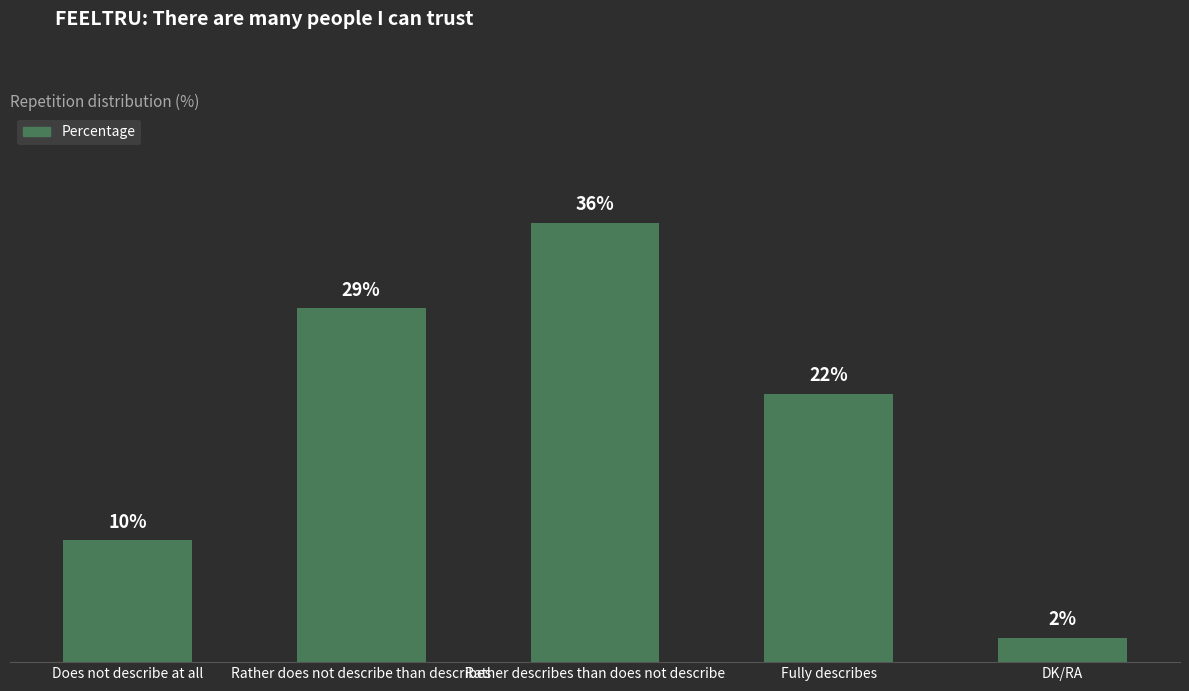

List the labels in order of value, smallest first.

DK/RA, Does not describe at all, Fully describes, Rather does not describe than describes, Rather describes than does not describe